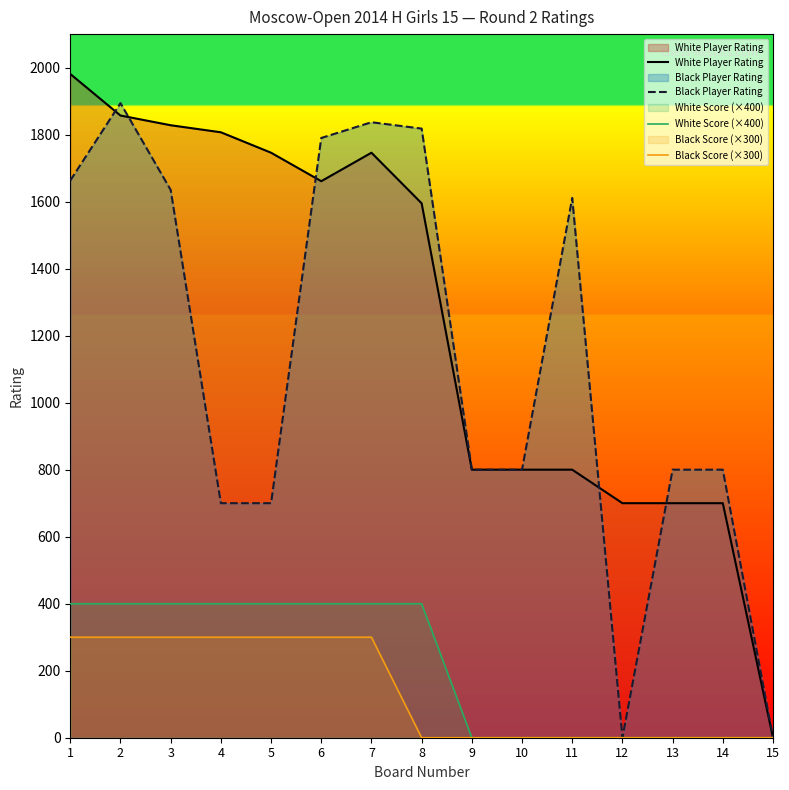

Is it true that White Player Rating equals 1981 at 1?

True